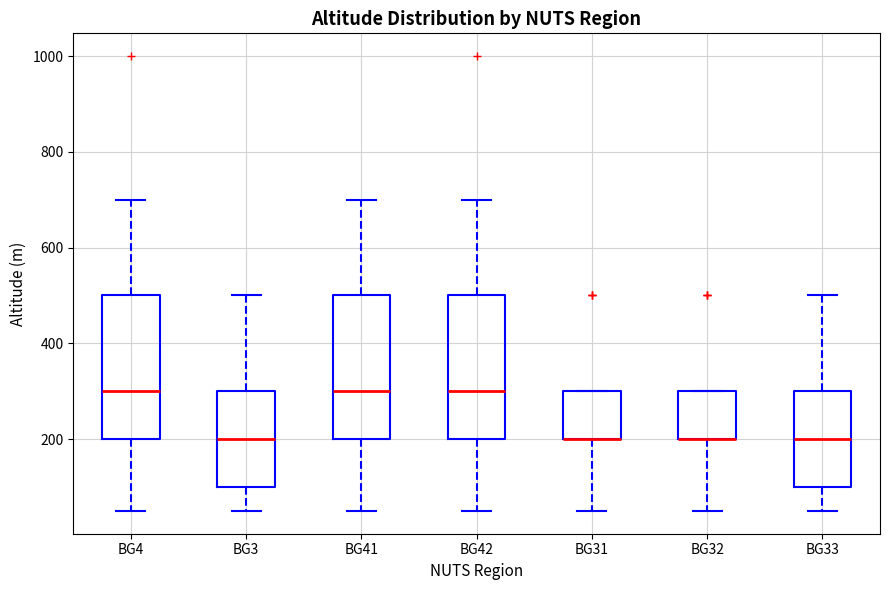

Reading left to right, read every box against the y-axis: the position of its median line, the range the box covers, and the ends of its whiskers. The values are not printed on the chart, so give them approximately, as read against the axis.

BG4: median 300, box 200 to 500, whiskers 60 to 700
BG3: median 200, box 100 to 300, whiskers 60 to 500
BG41: median 300, box 200 to 500, whiskers 60 to 700
BG42: median 300, box 200 to 500, whiskers 60 to 700
BG31: median 200 (drawn on the box's lower edge), box 200 to 300, whiskers 60 to 300
BG32: median 200 (drawn on the box's lower edge), box 200 to 300, whiskers 60 to 300
BG33: median 200, box 100 to 300, whiskers 60 to 500